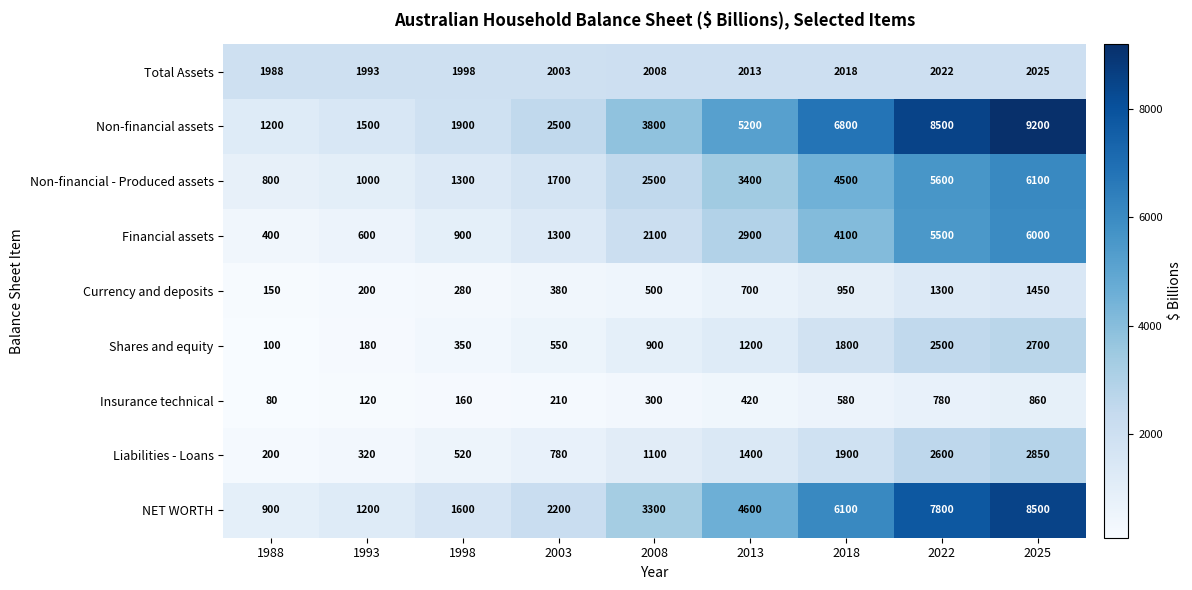

What is the difference between the highest and lowest values at 1988?

1908